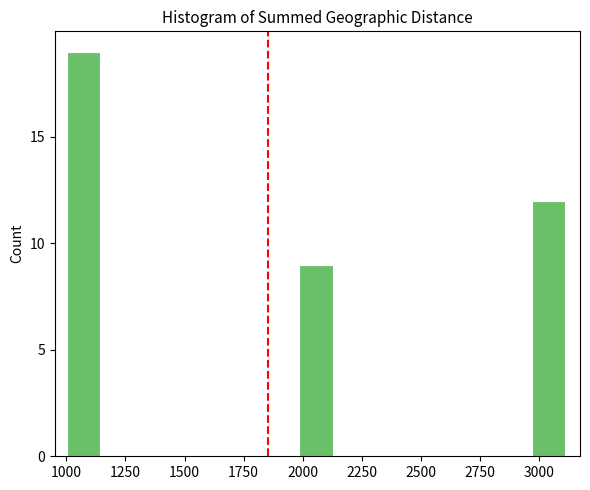

Read against the x-axis, roughly where is the centre of the tallest bar?

1050